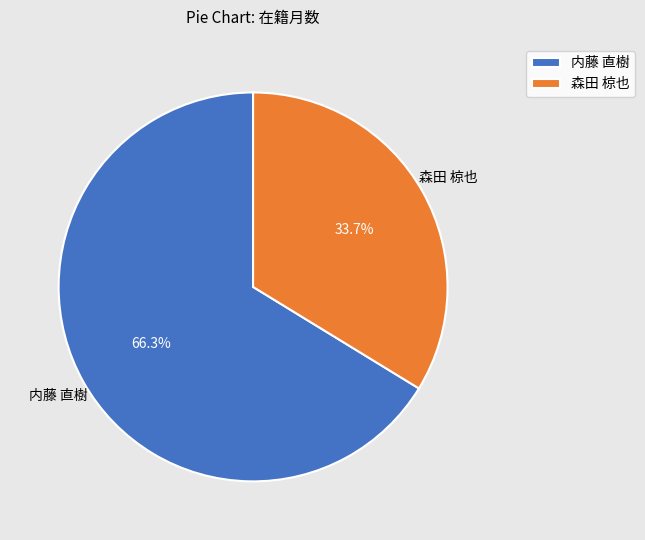

What percentage do 内藤 直樹 and 森田 椋也 together represent?

100.0%